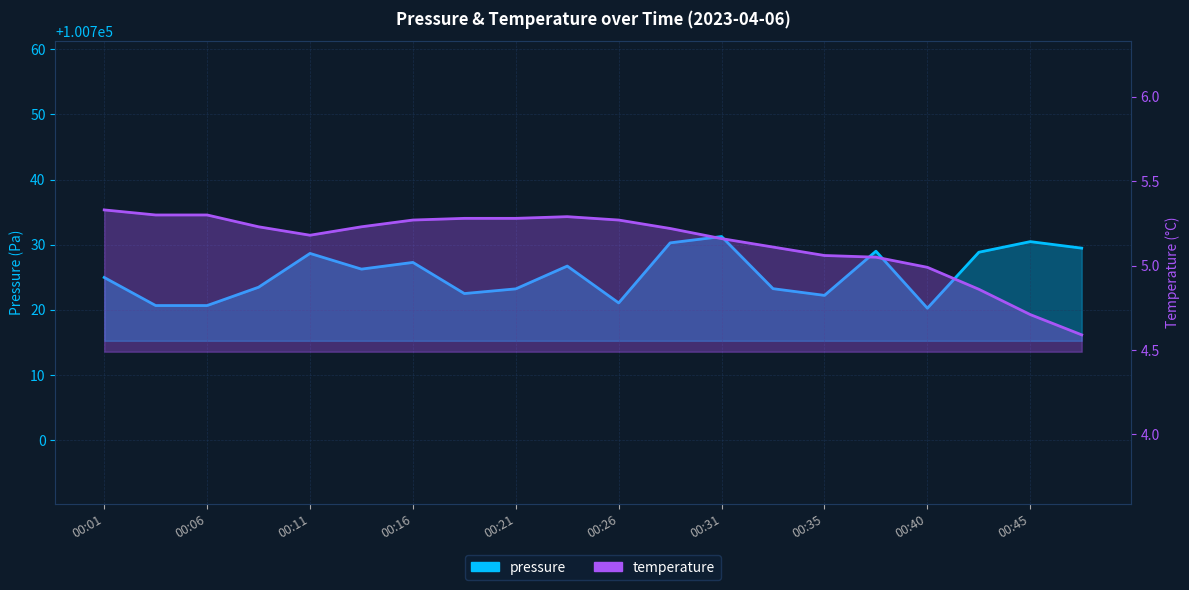

Is the value of temperature at 19 greater than the value of pressure at 13?

No